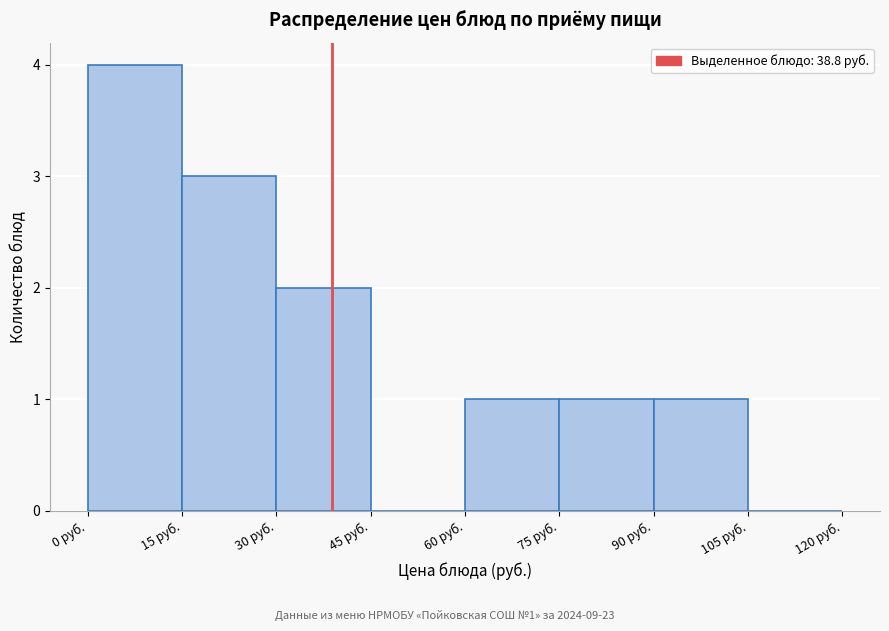

Which range on the x-axis has the tallest bar?

0 to 15